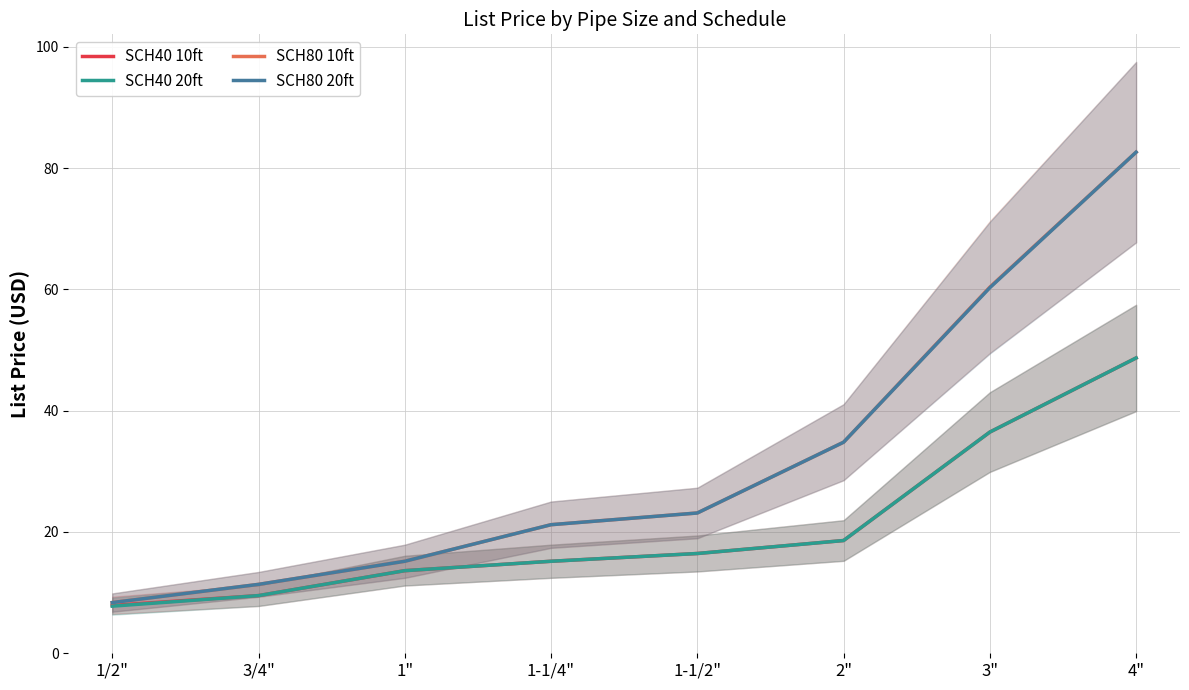

How many values in the SCH40 20ft series exceed 16?

4